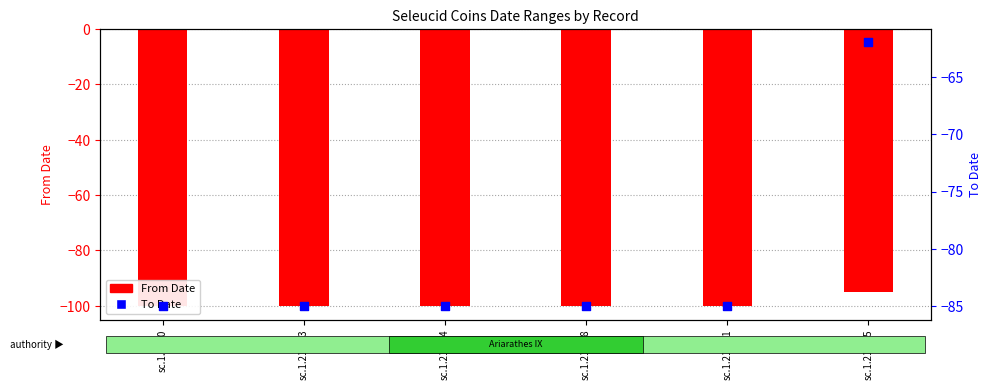

Which series has the largest Y range (max minus min)?

To Date